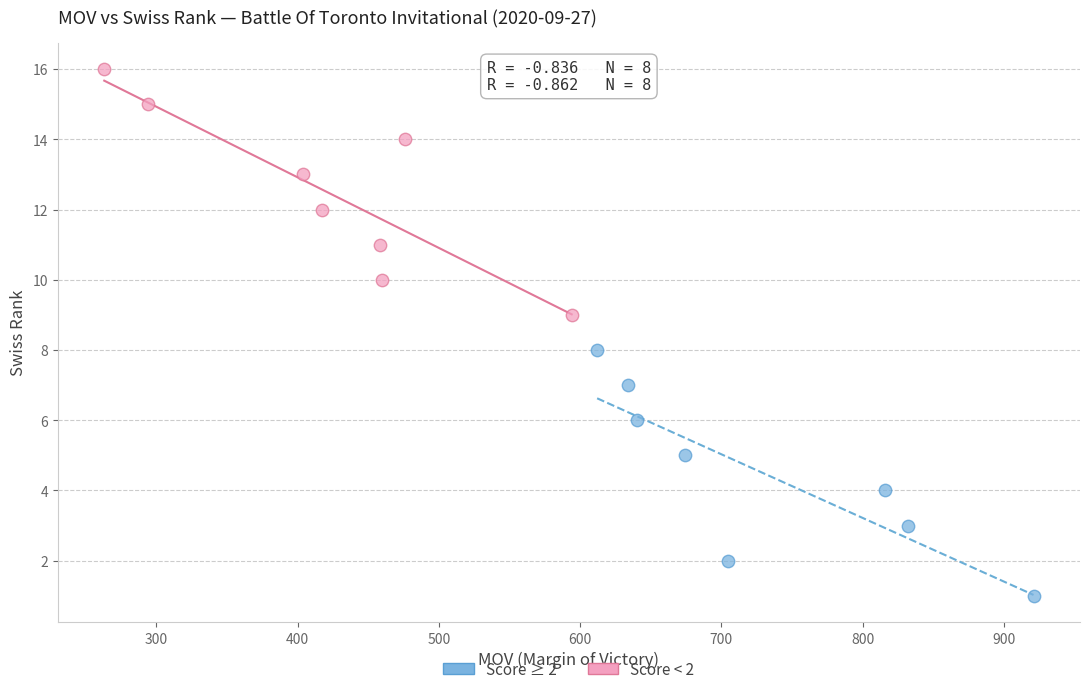

Which series reaches the maximum Y coordinate?

Score < 2